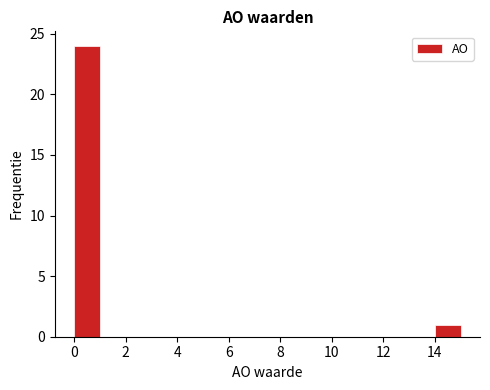

Reading left to right, transcribe this chart: for each bar, give the range it covers on the x-axis and its height. The values are not printed on the chart, so give them approximately, as read against the axis.

0 to 1: 24
1 to 2: 0
2 to 3: 0
3 to 4: 0
4 to 5: 0
5 to 6: 0
6 to 7: 0
7 to 8: 0
8 to 9: 0
9 to 10: 0
10 to 11: 0
11 to 12: 0
12 to 13: 0
13 to 14: 0
14 to 15: 1